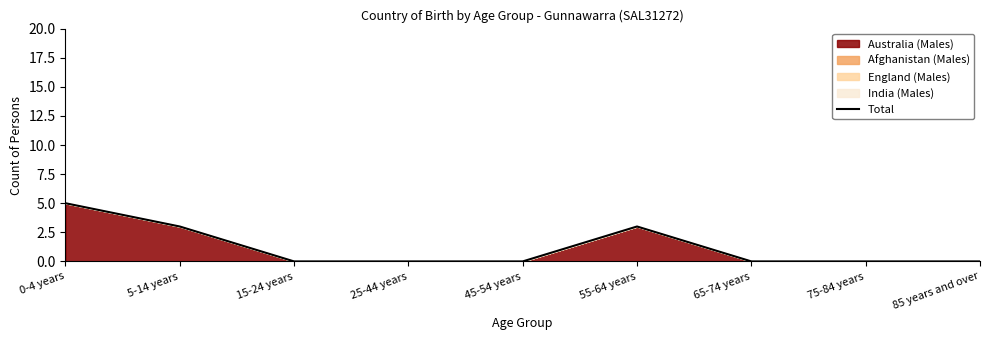

How many positive values are there?

3